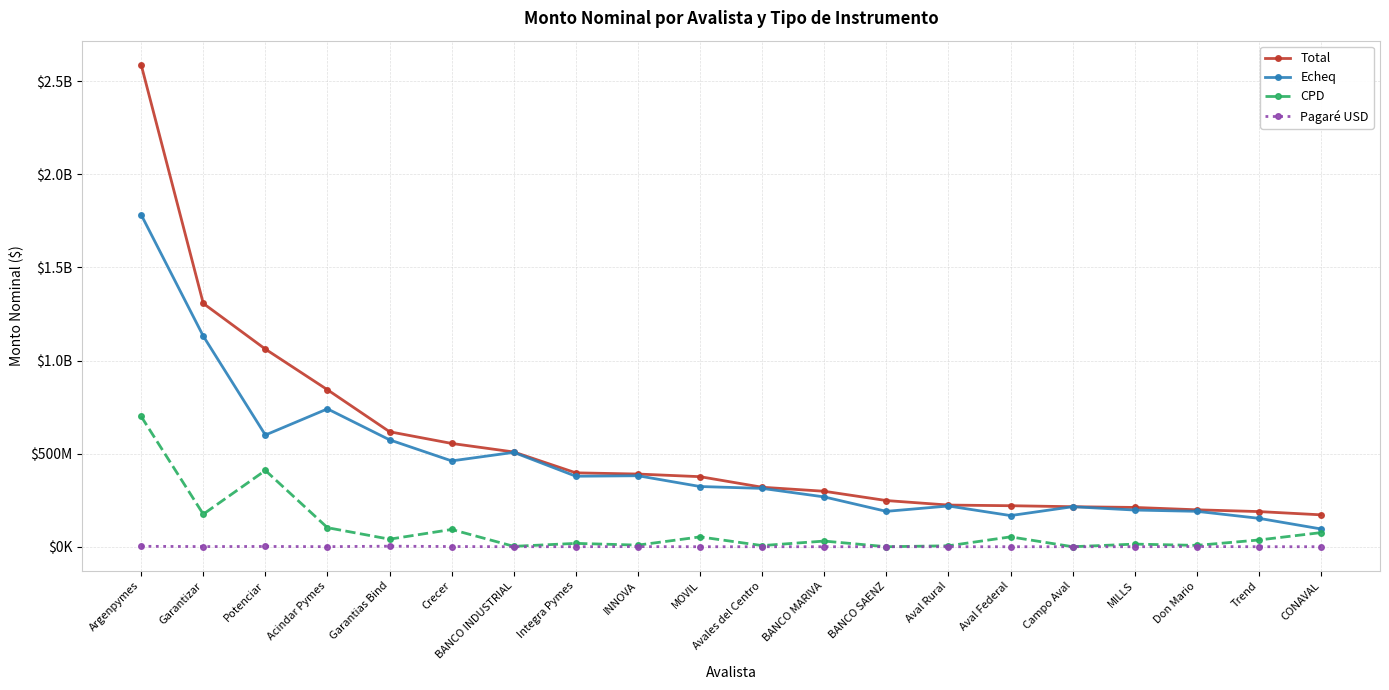

What are all the series names shown in the legend?

Total, Echeq, CPD, Pagaré USD